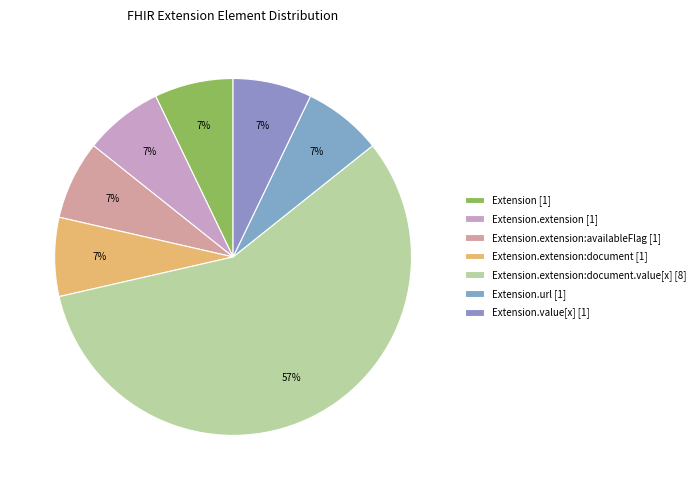

To the nearest percent, what is the average slice percentage?

14%